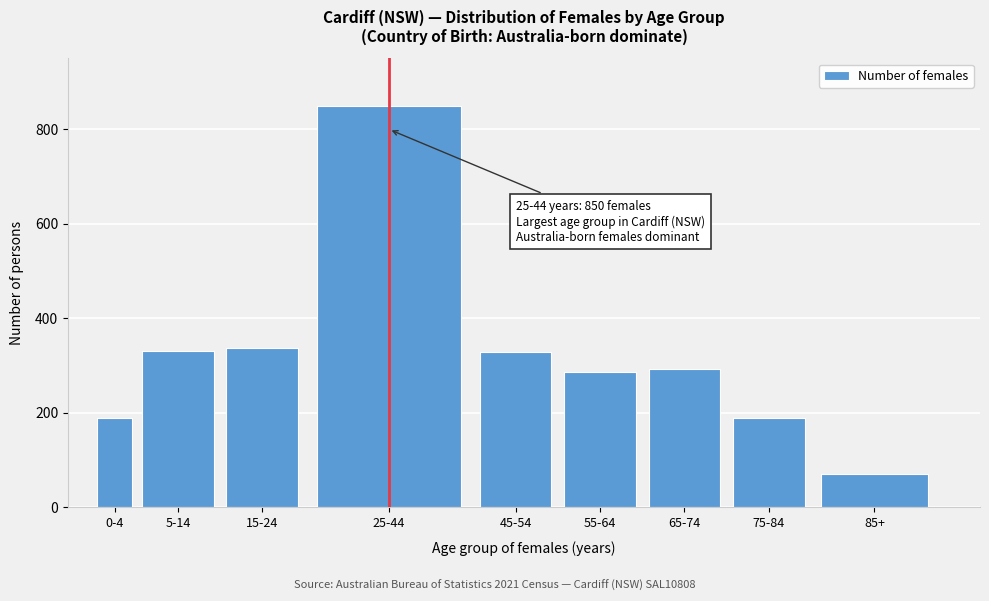

Between 55-64 and 15-24, which is larger?

15-24